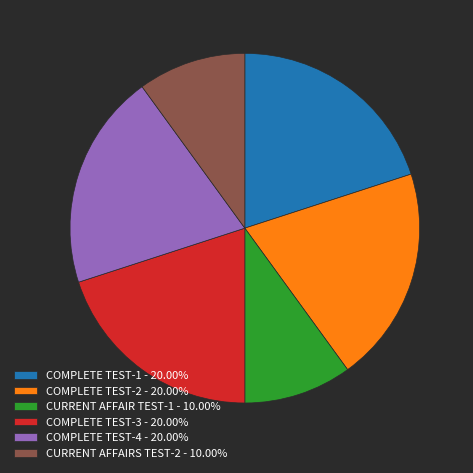

Does any single category account for the majority?

No